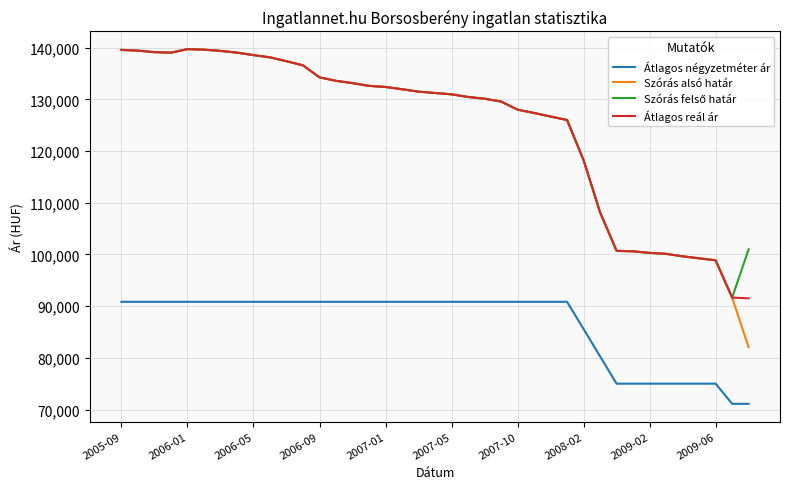

Which series has the widest spread of values?

Szórás alsó határ